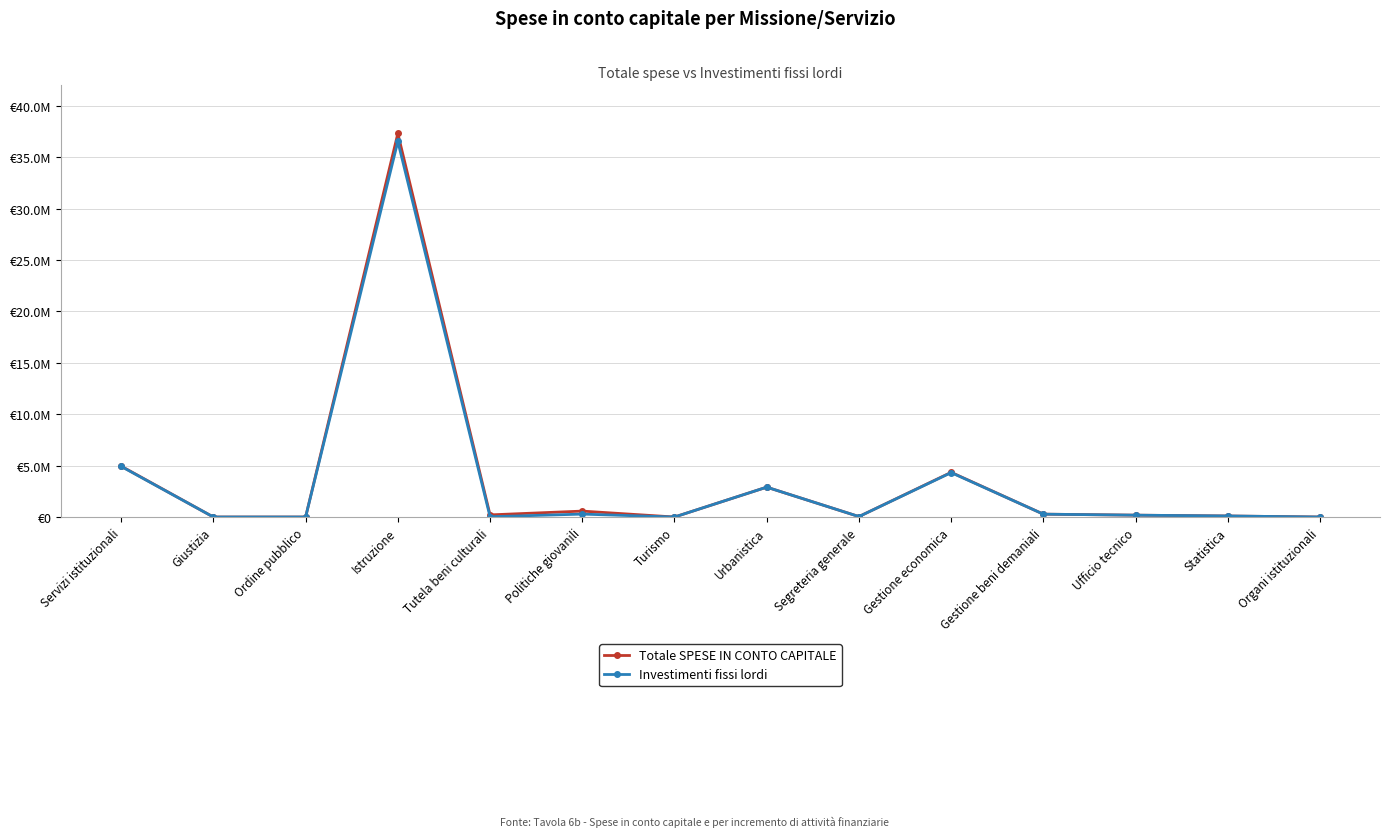

What are all the series names shown in the legend?

Totale SPESE IN CONTO CAPITALE, Investimenti fissi lordi